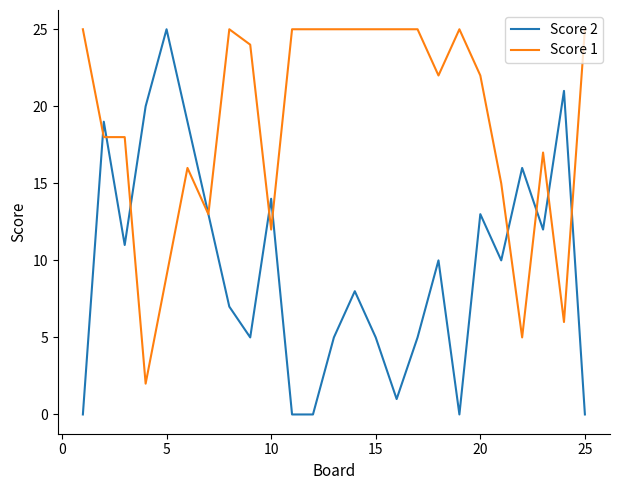

True or false: Score 2 and Score 1 cross at least once.

True